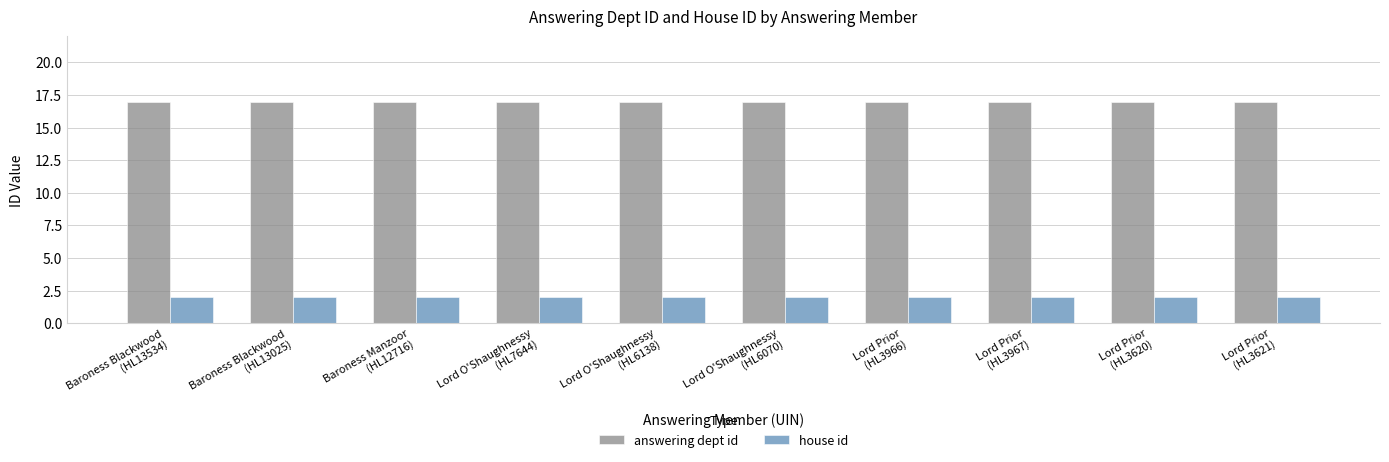

What are all the series names shown in the legend?

answering dept id, house id